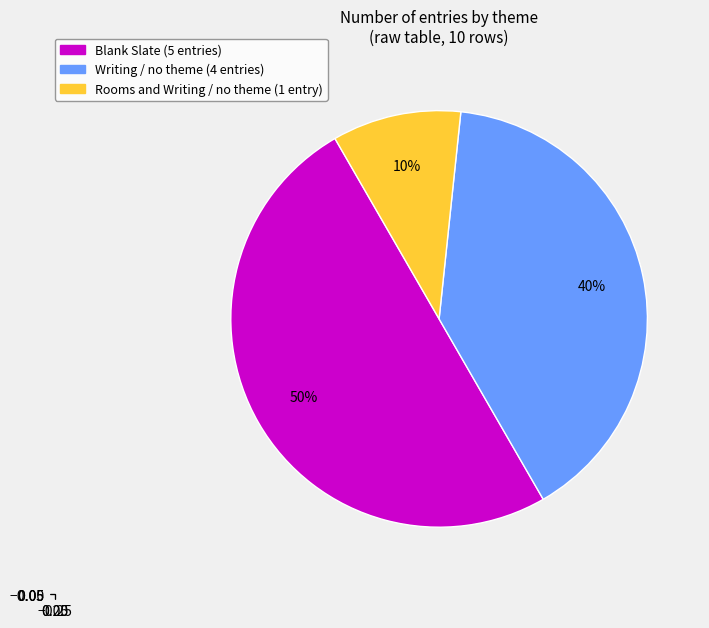

How many slices are in this pie chart?

3